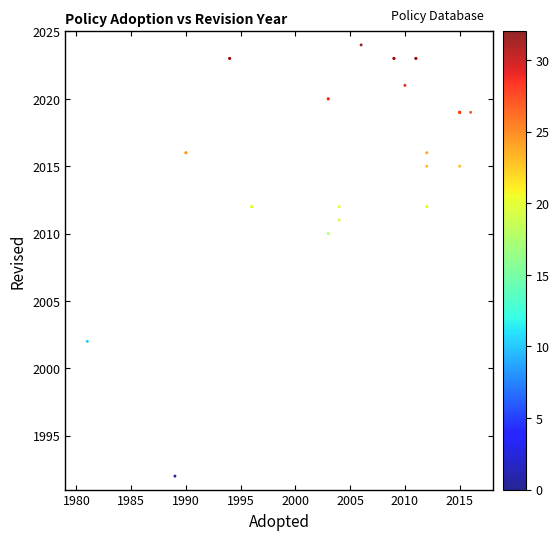

What Y value in the scatter plot is closest to 2008?

2010